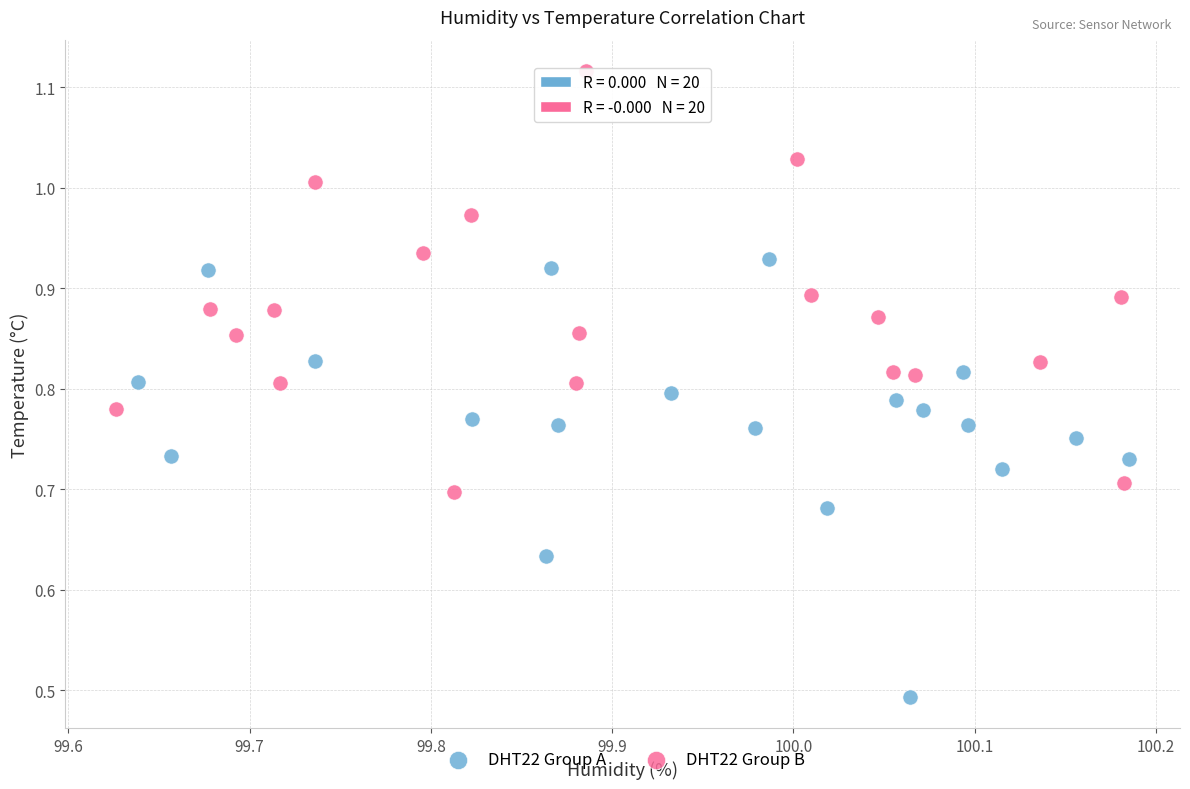

Which series has the widest spread of Y values?

DHT22 Group A